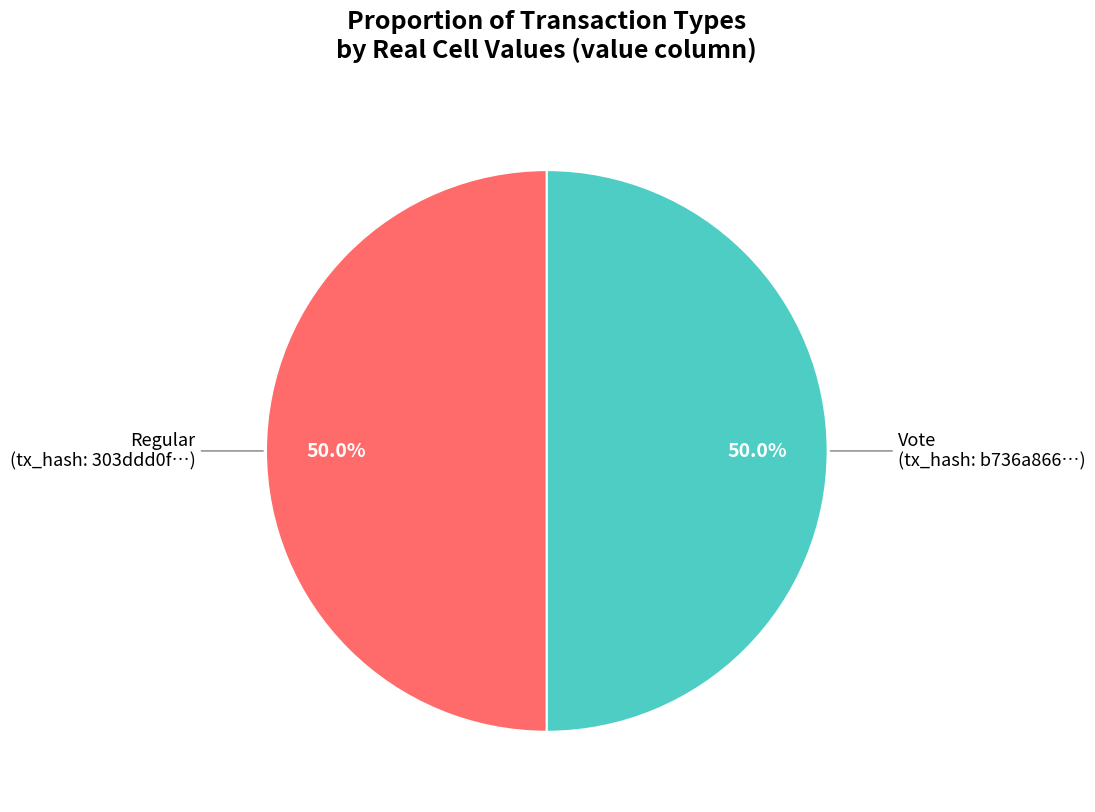

What is the smallest slice in the pie chart?

Regular (io_index=0)